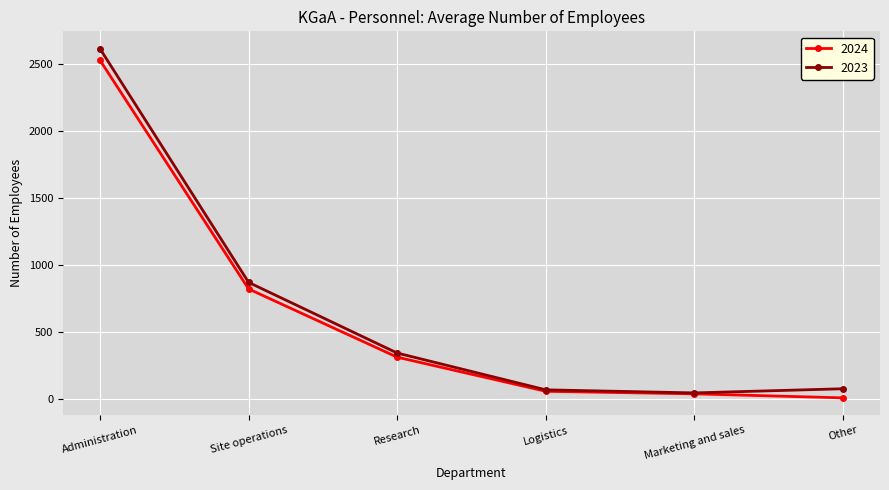

The value of 2024 at Site operations is 504. True or false?

False